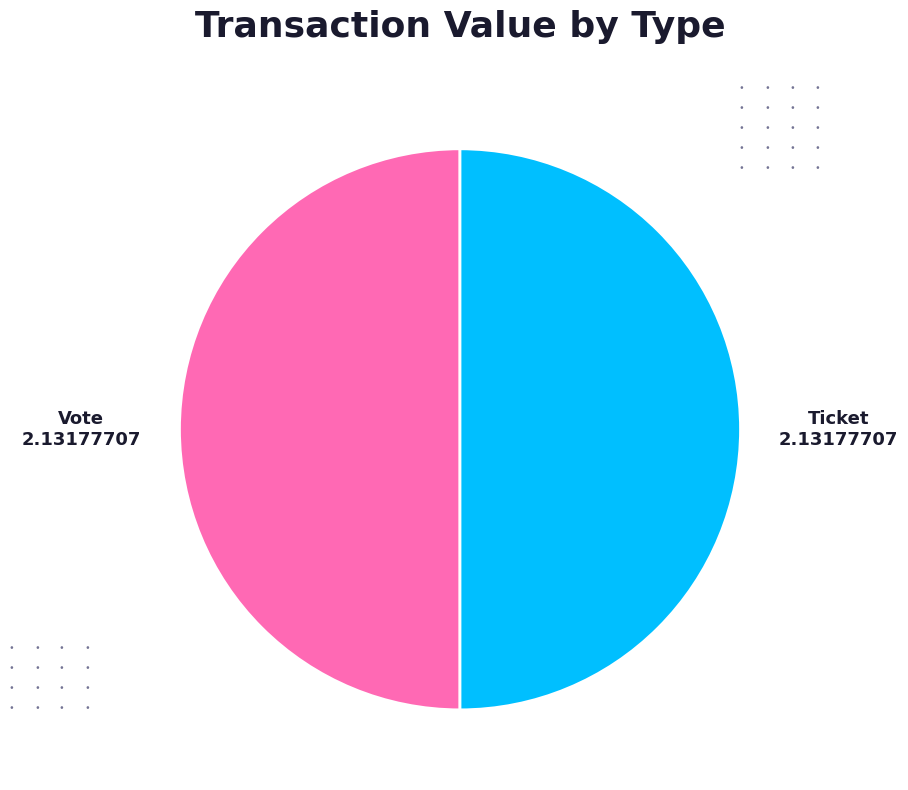

How many slices are in this pie chart?

2